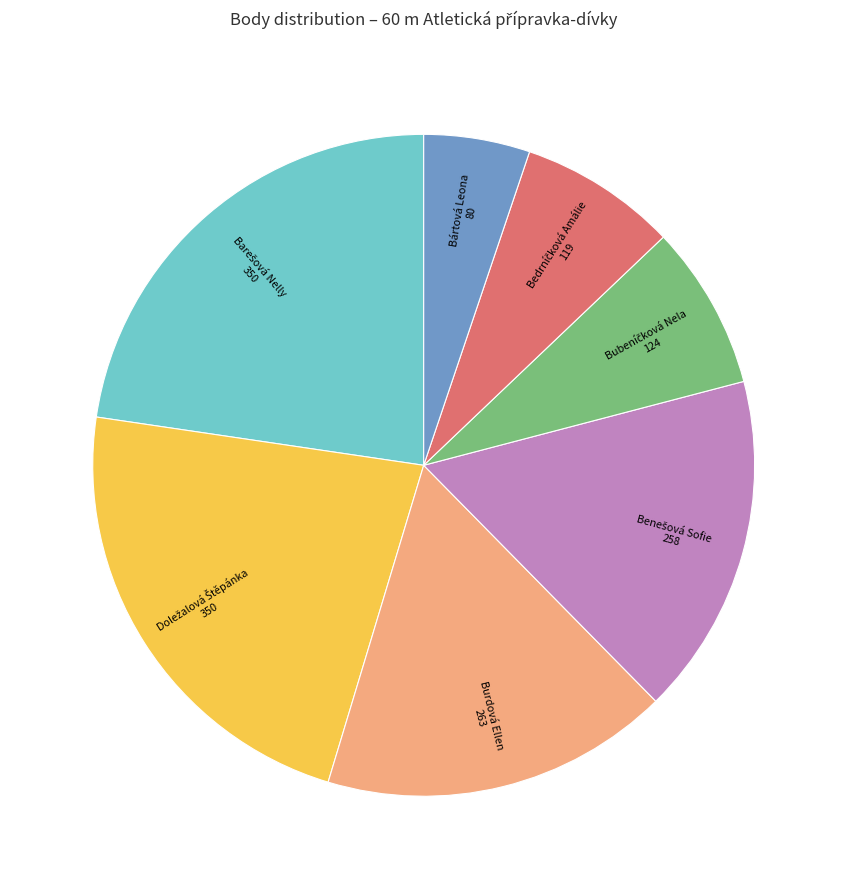

Is there any slice that represents more than half of the pie?

No